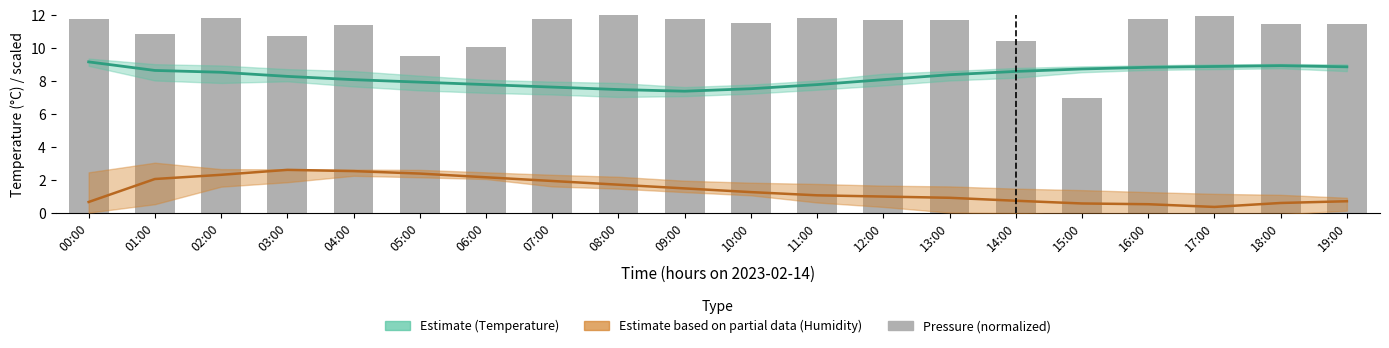

Where is the data nearest to the value 9?

05:00